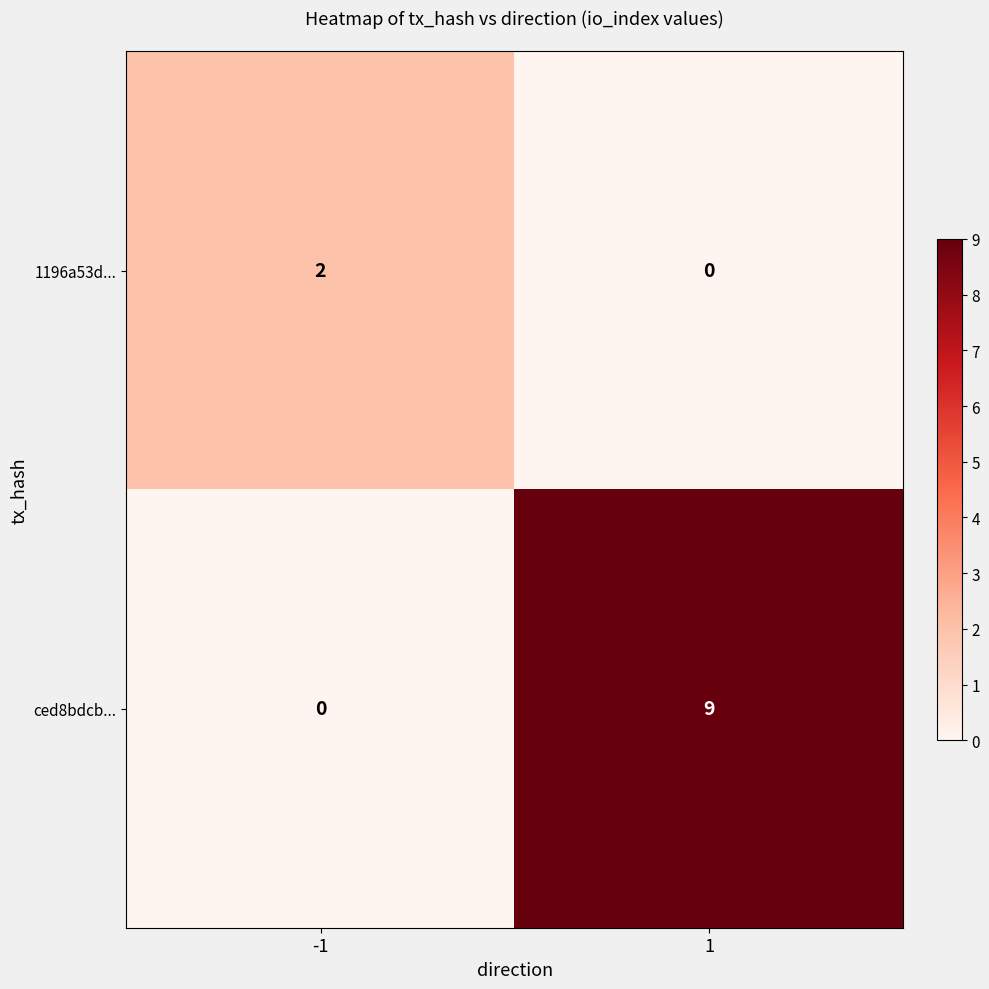

List the series in order of their peak value, highest first.

ced8bdcb..., 1196a53d...